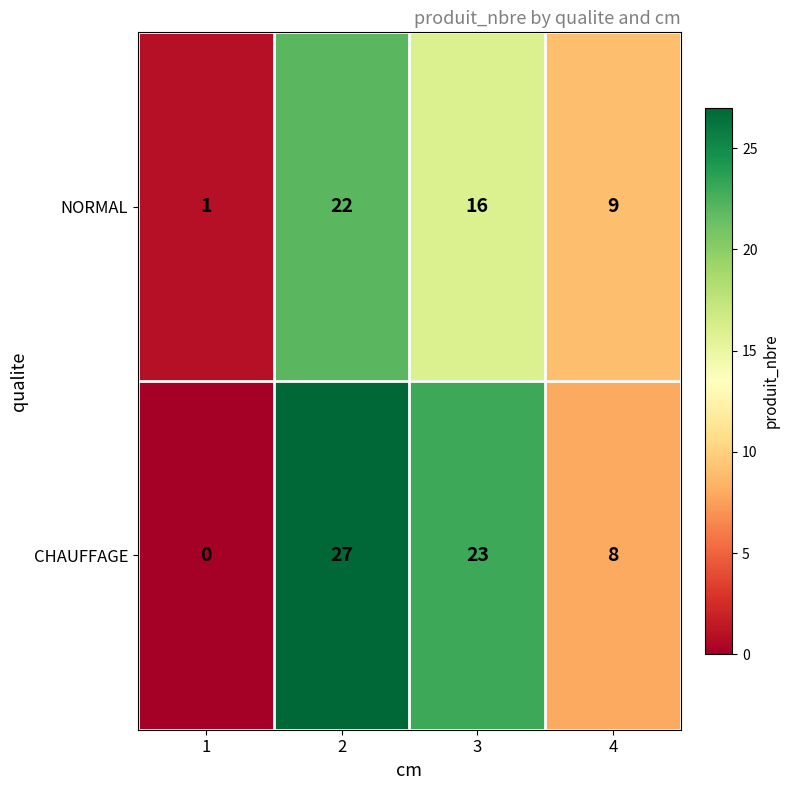

True or false: NORMAL has a value of 1 at 1.

True